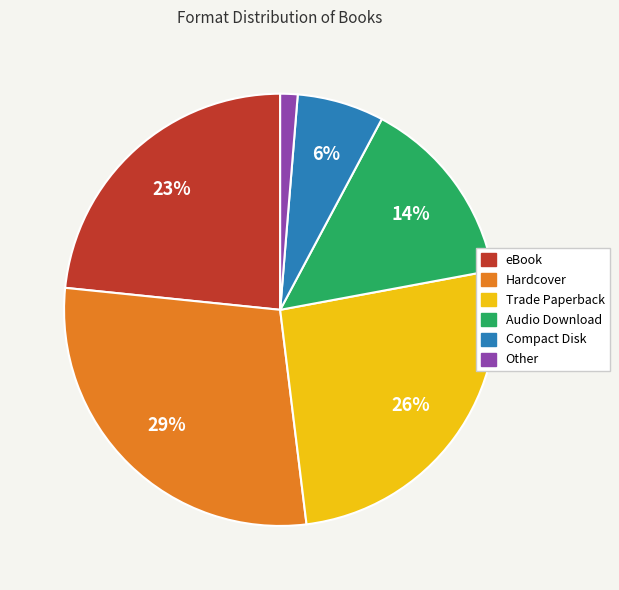

Do eBook and Other together represent more than half of the pie?

No